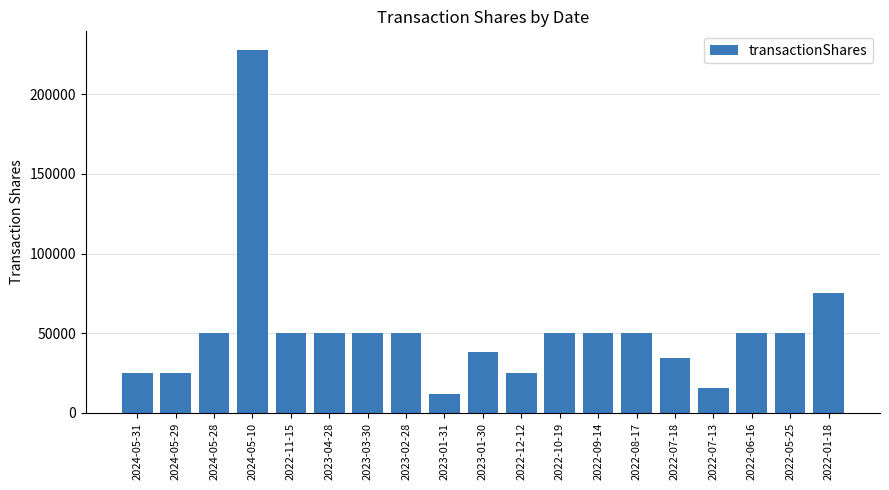

What is the sum of the values at 2024-05-29 and 2022-05-25?

75000